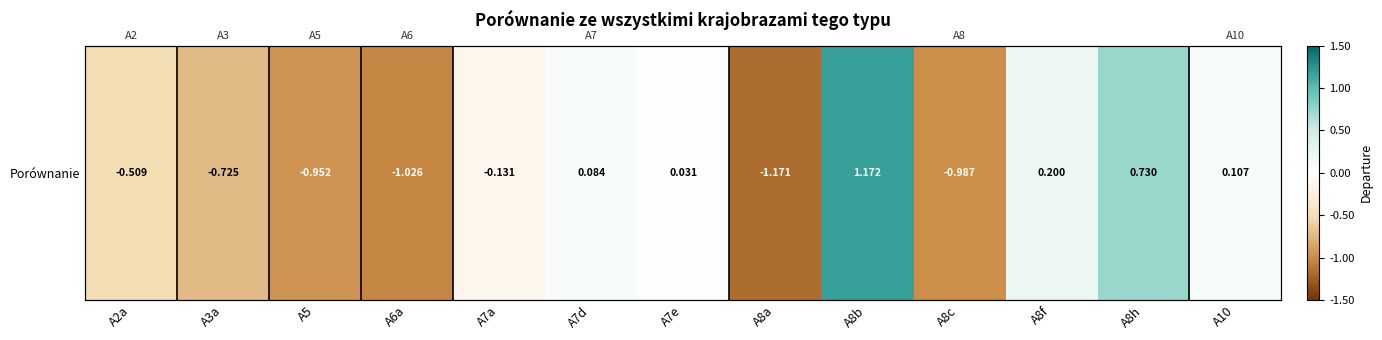

At which label does the data first exceed 0?

A7d